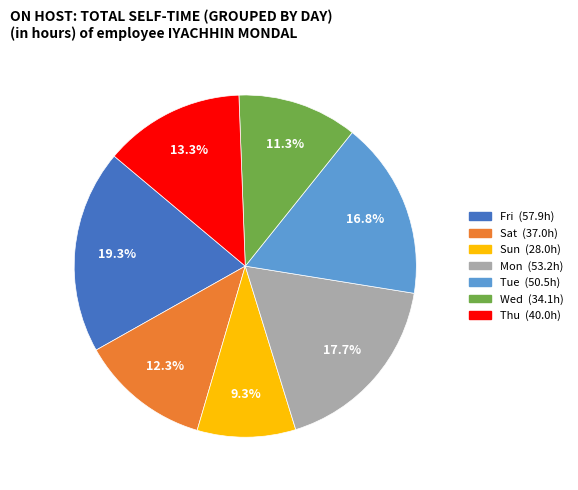

Does any single category account for the majority?

No